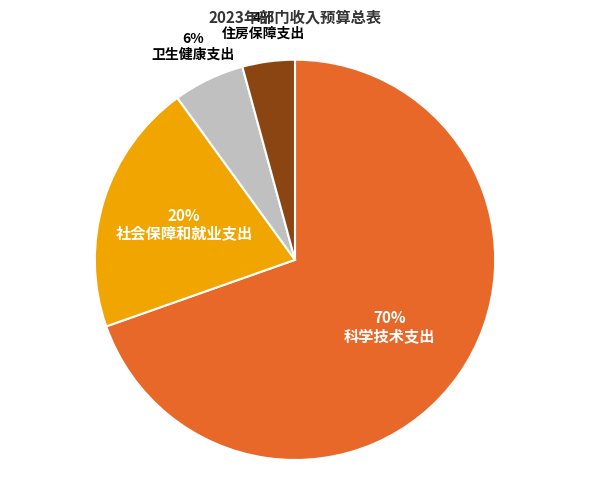

To the nearest percent, what is the average slice percentage?

25%